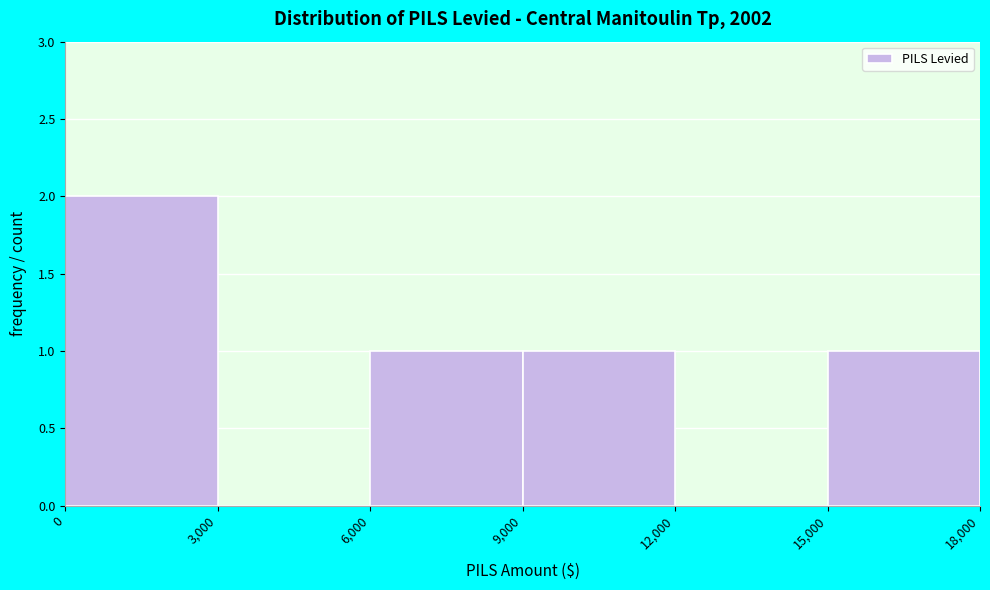

Reading left to right, list every bar in this chart as the range it spans on the x-axis followed by its height. The values are not printed on the chart, so give them approximately, as read against the axis.

0 to 3,000: 2
3,000 to 6,000: 0
6,000 to 9,000: 1
9,000 to 12,000: 1
12,000 to 15,000: 0
15,000 to 18,000: 1